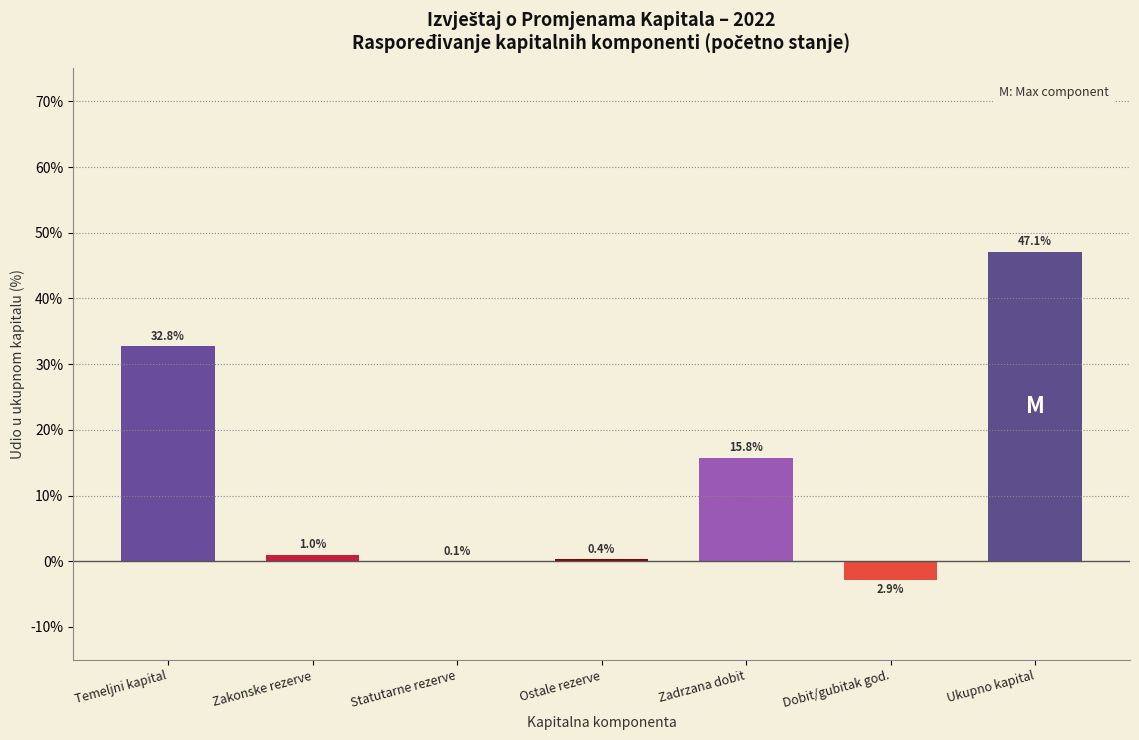

Which has a higher value, Statutarne rezerve or Dobit/gubitak god.?

Statutarne rezerve